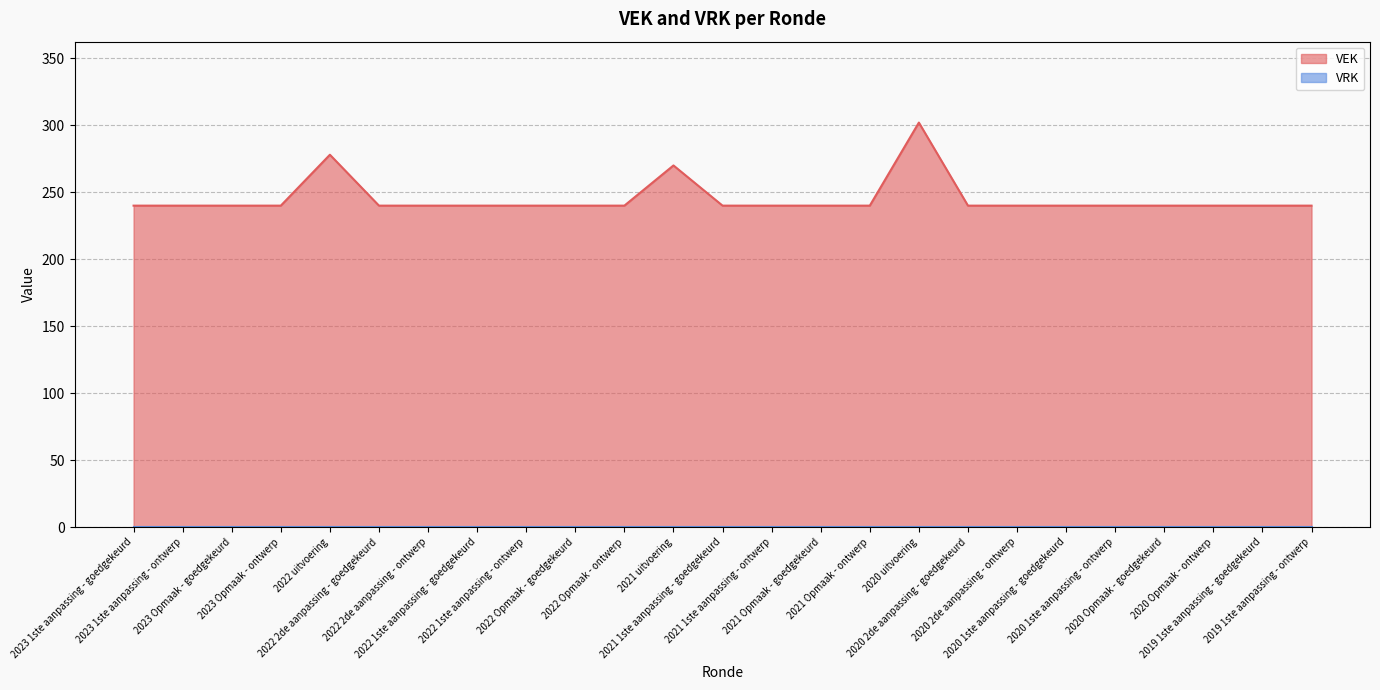

What is the average value?

245